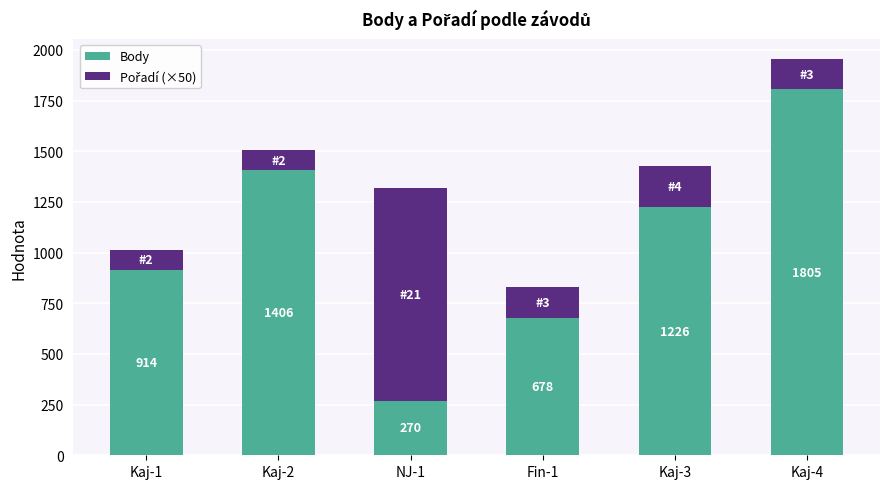

How many bars are there in total?

6